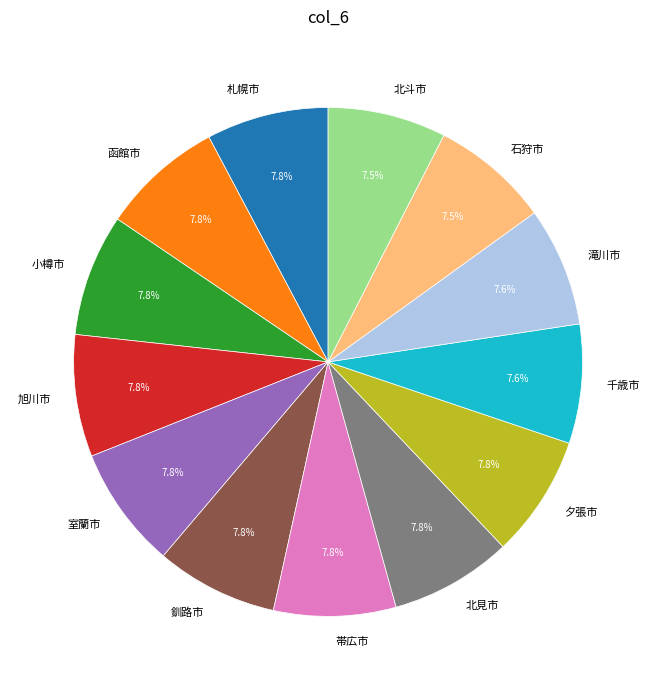

How many segments does this pie chart have?

13